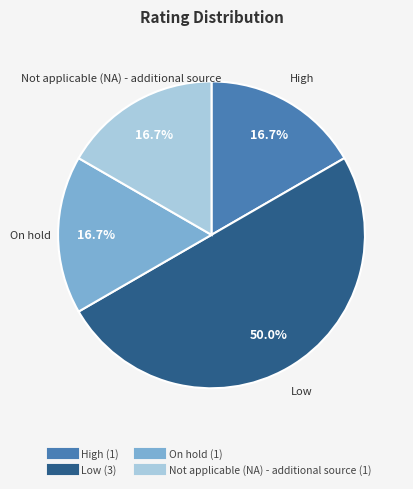

True or false: On hold accounts for 8% of the total.

False